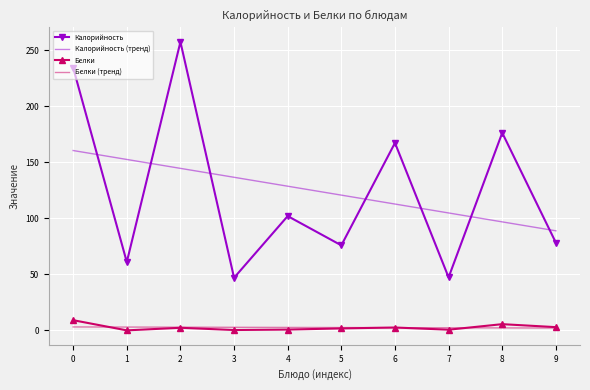

What is the minimum value for Калорийность (тренд)?

88.9